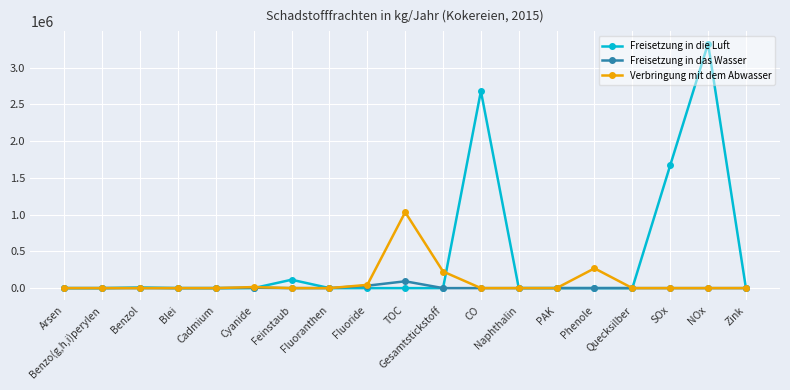

Does the chart display data point markers on the line(s)?

Yes